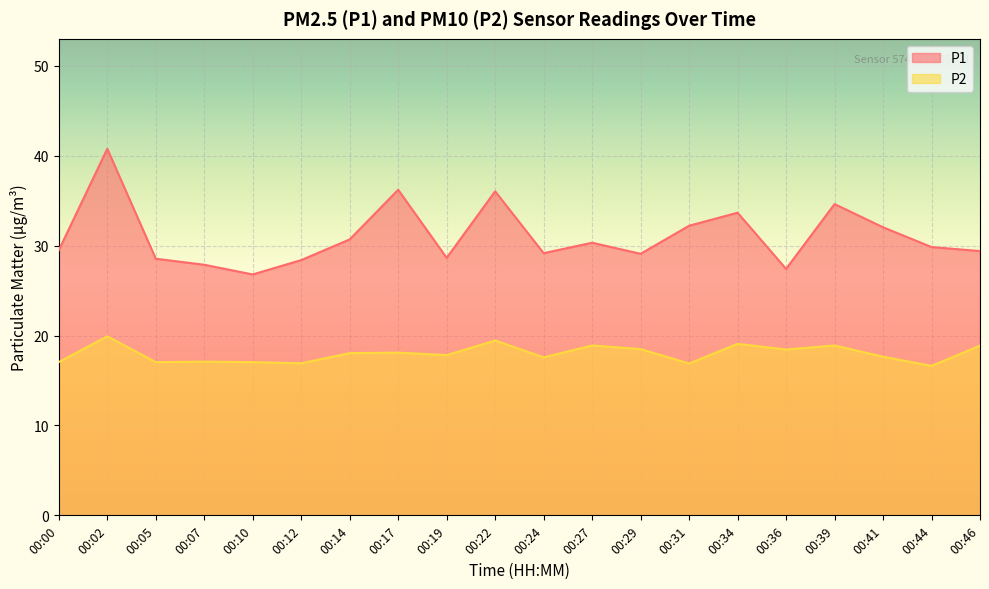

The P2 series shows 16.6 at 00:44. True or false?

True